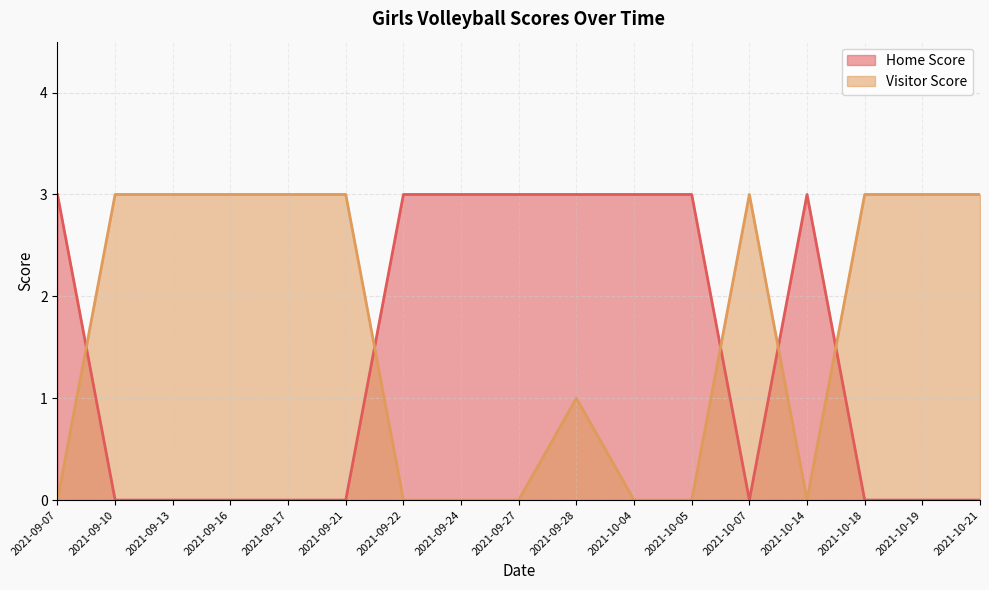

Which category has the highest value across all series?

2021-09-07